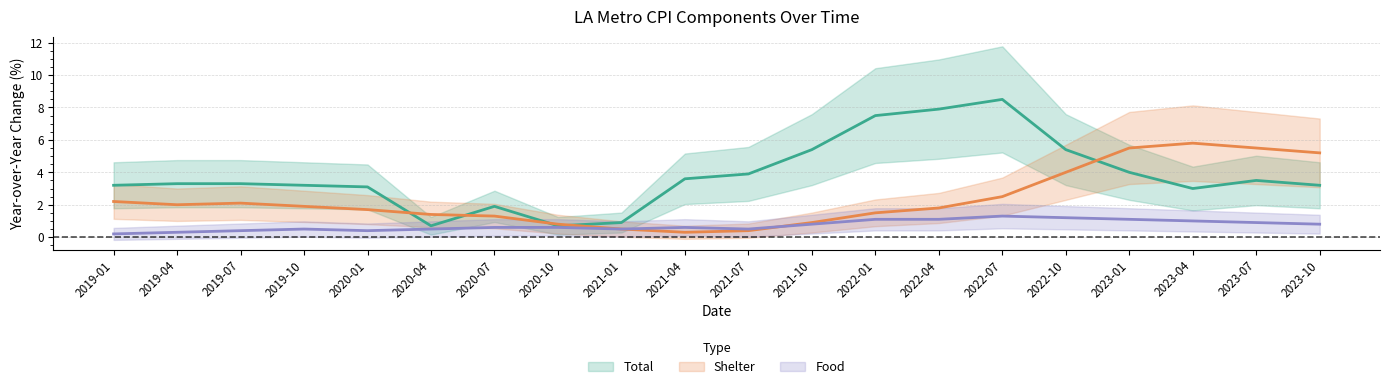

What is the difference between the second highest and minimum values in the Total series?

7.2